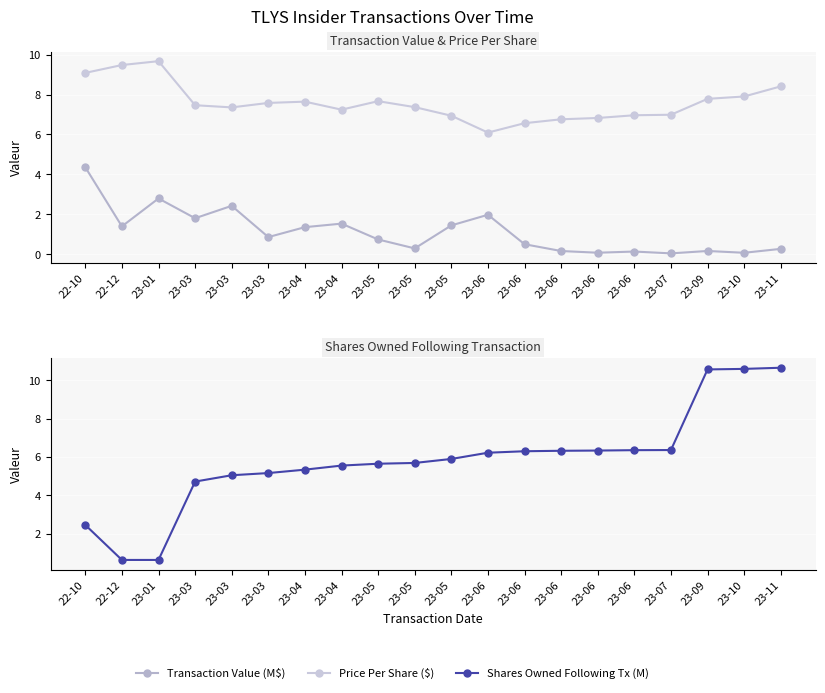

What is the spread (max minus min) of values at 23-05?

6.9